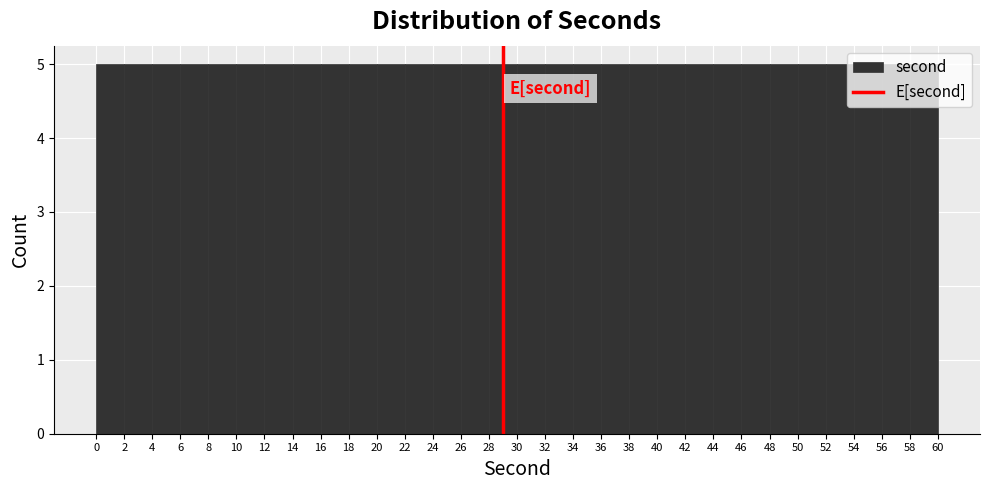

How tall is the bar that spans 4 to 6 on the x-axis? The values are not printed on the chart, so give them approximately, as read against the axis.

5